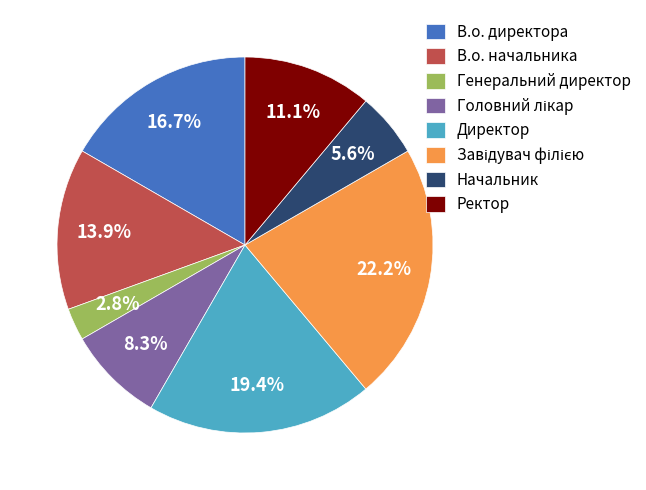

What is the smallest slice in the pie chart?

Генеральний директор